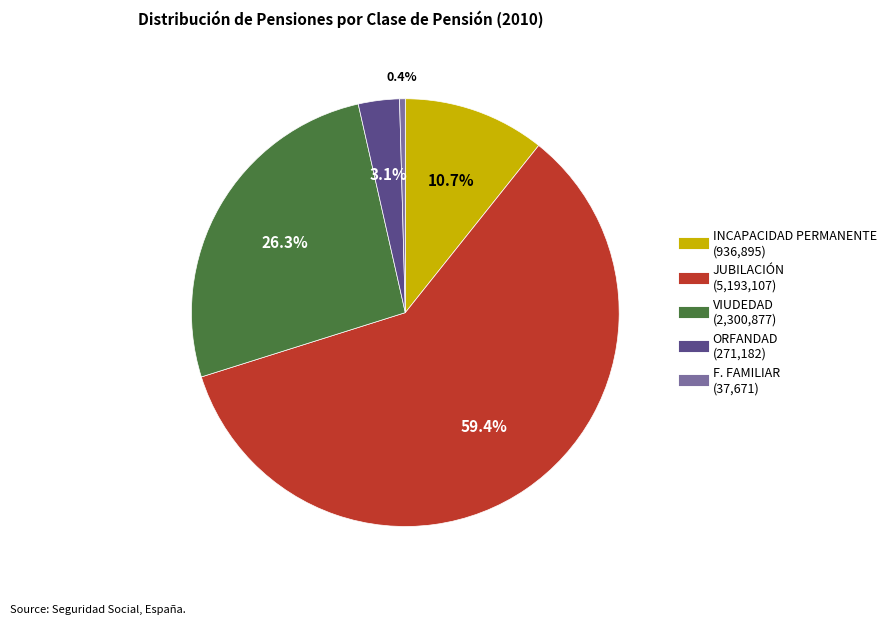

To the nearest percent, what is the difference between the JUBILACIÓN and ORFANDAD slice percentages?

56%